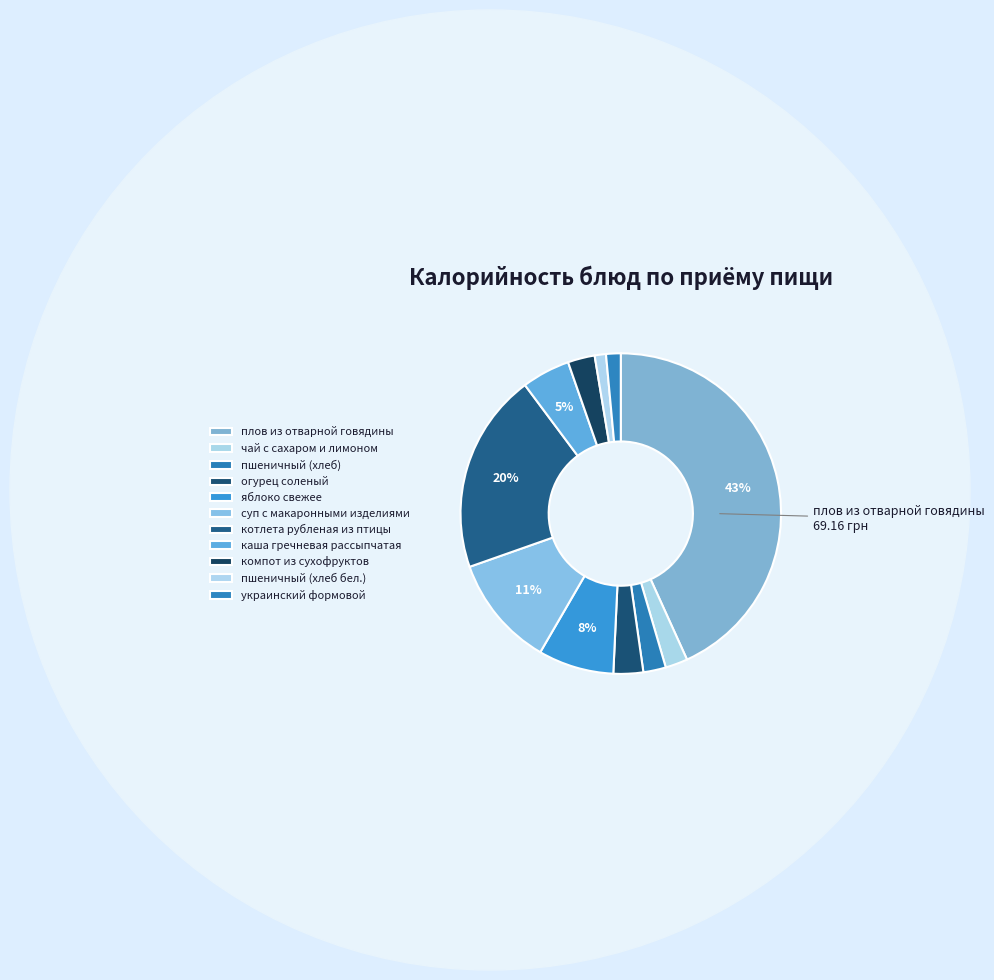

Which category has the smallest portion of the pie?

пшеничный (хлеб бел.)